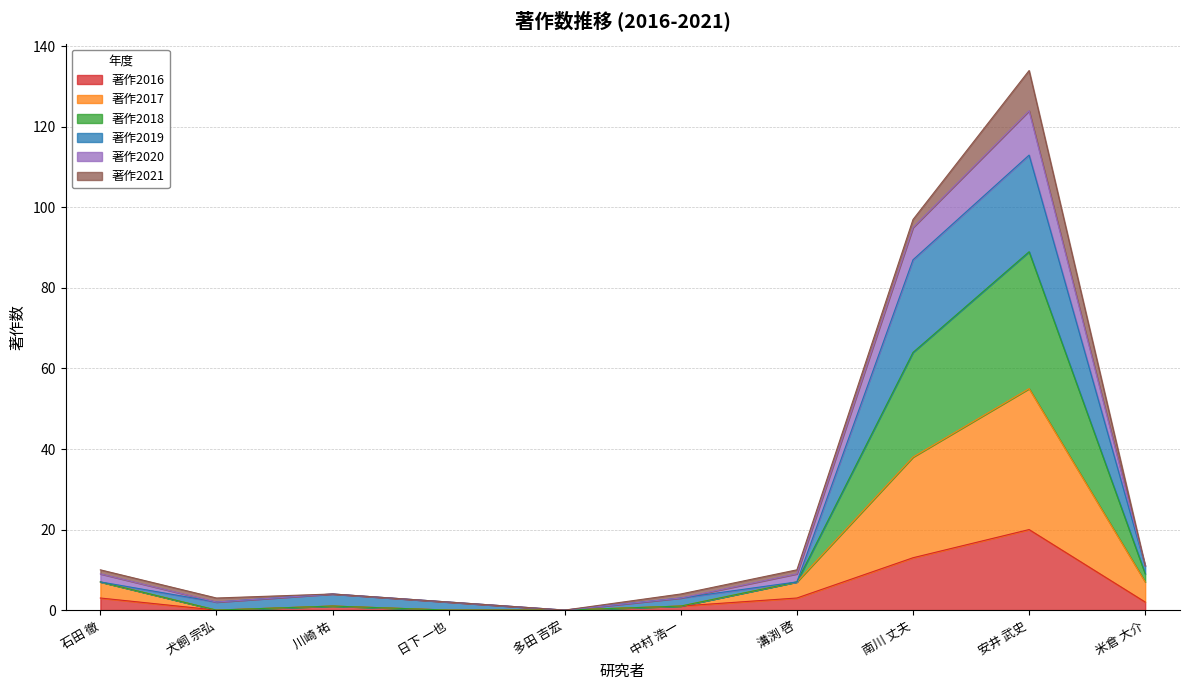

Is it true that 著作2018 equals 2 at 川崎 祐?

False